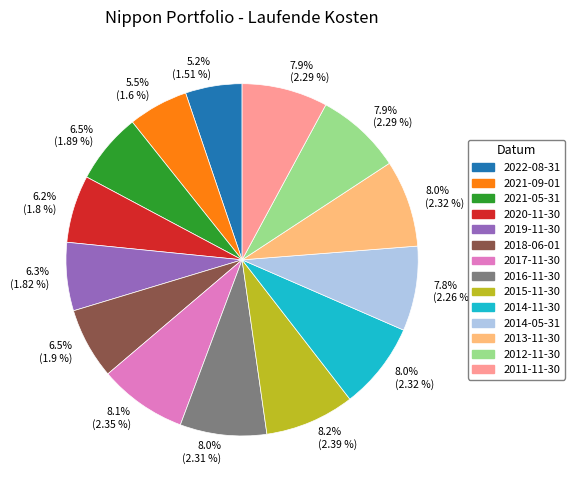

Does any single category account for the majority?

No